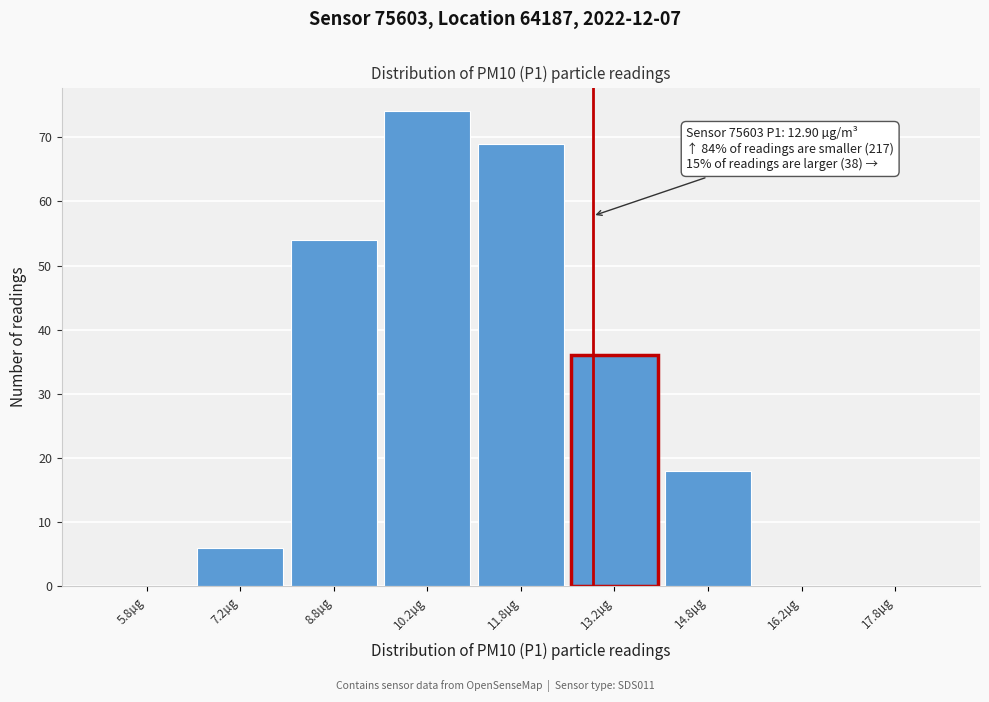

Which range on the x-axis has the tallest bar?

9.5 to 11.0